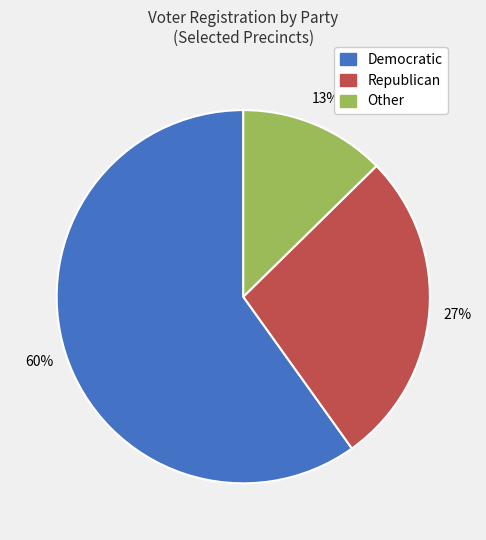

Between Republican and Democratic, which is larger?

Democratic